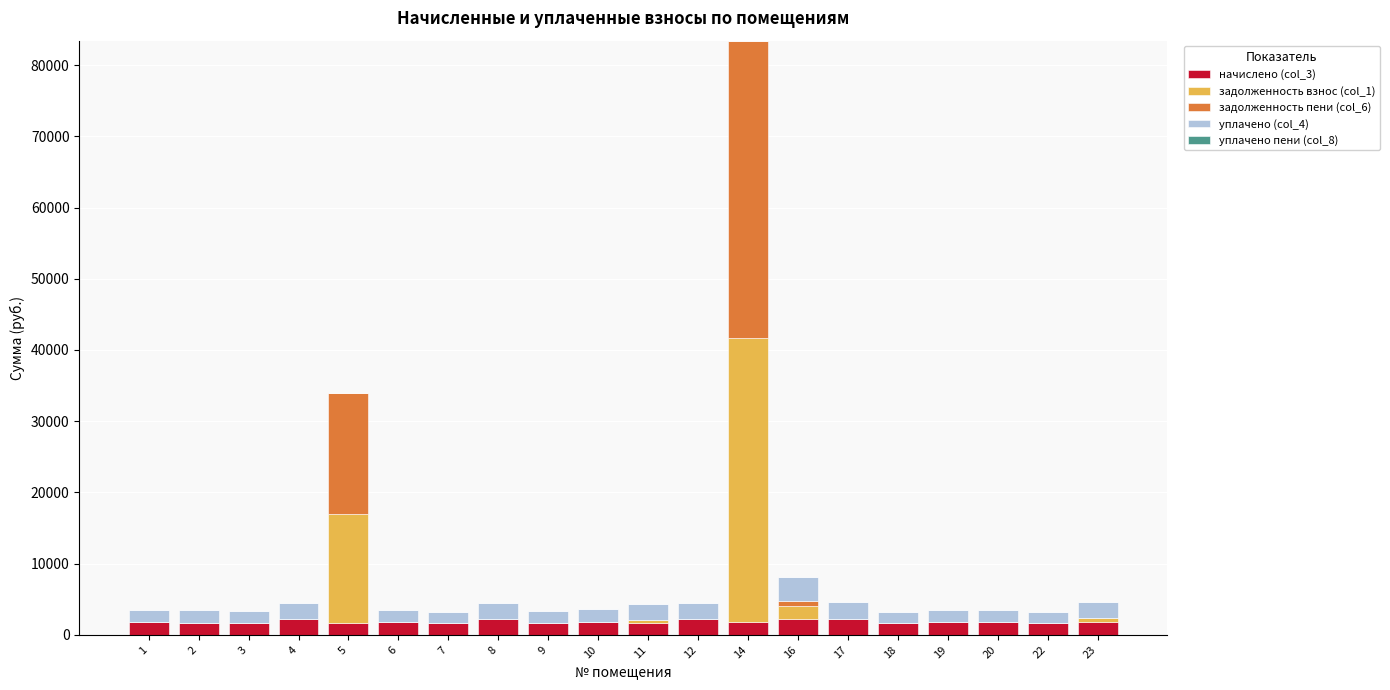

At which category is the sum across all series the highest?

14